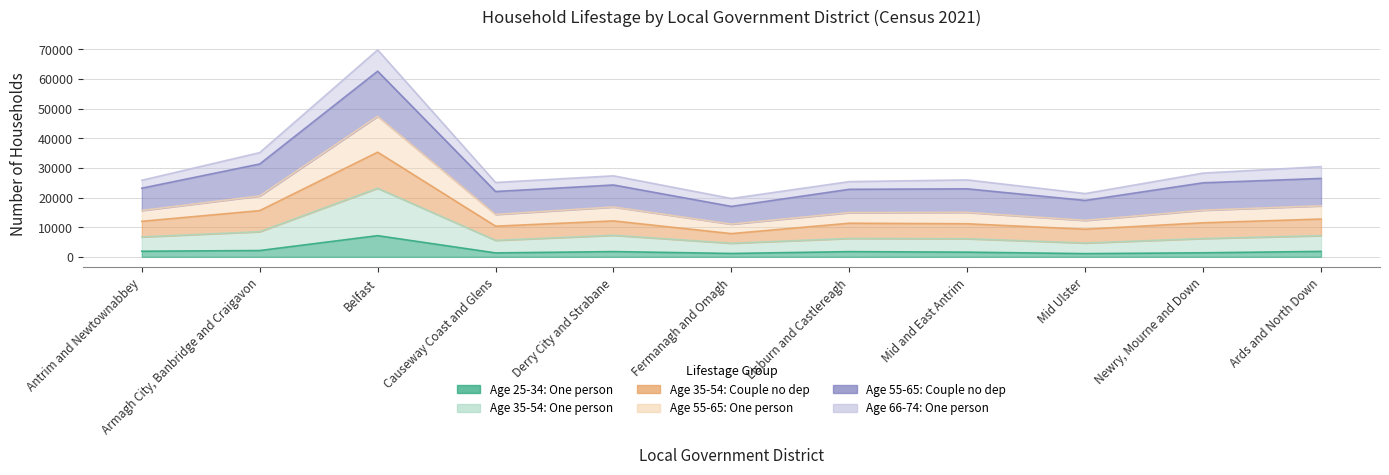

Which has a higher value, Mid Ulster or Mid and East Antrim?

Mid and East Antrim